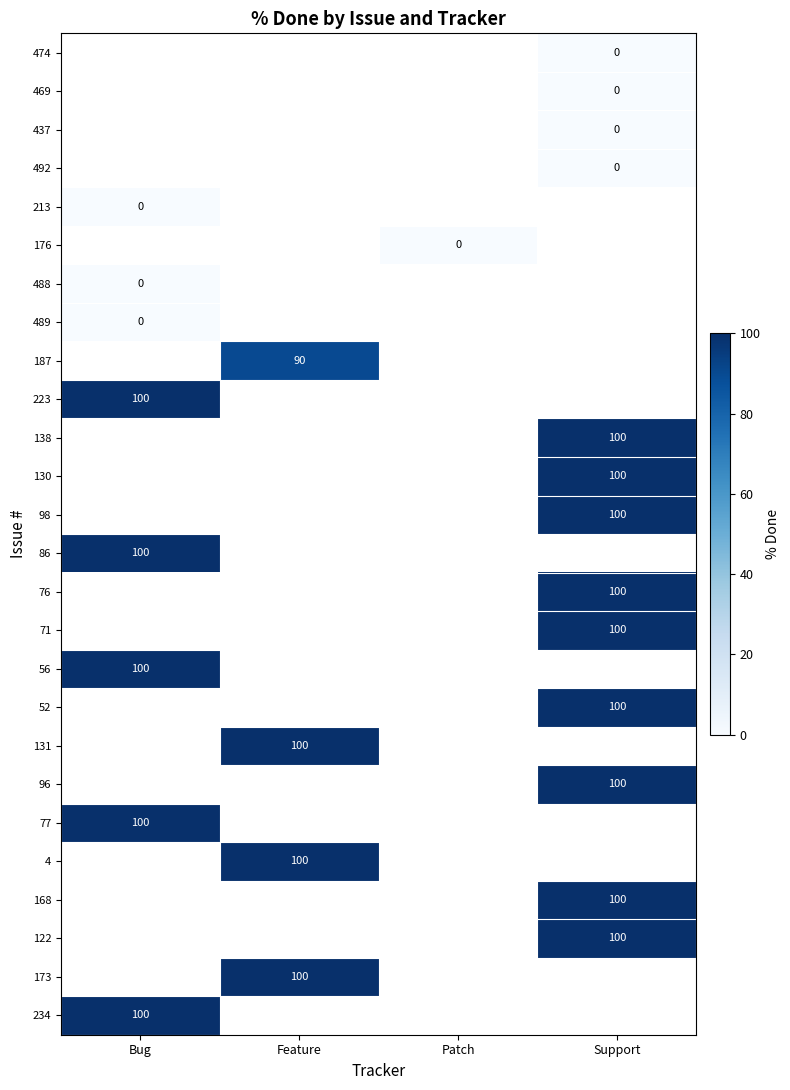

List the labels in order of 488 value, smallest first.

Bug, Feature, Patch, Support